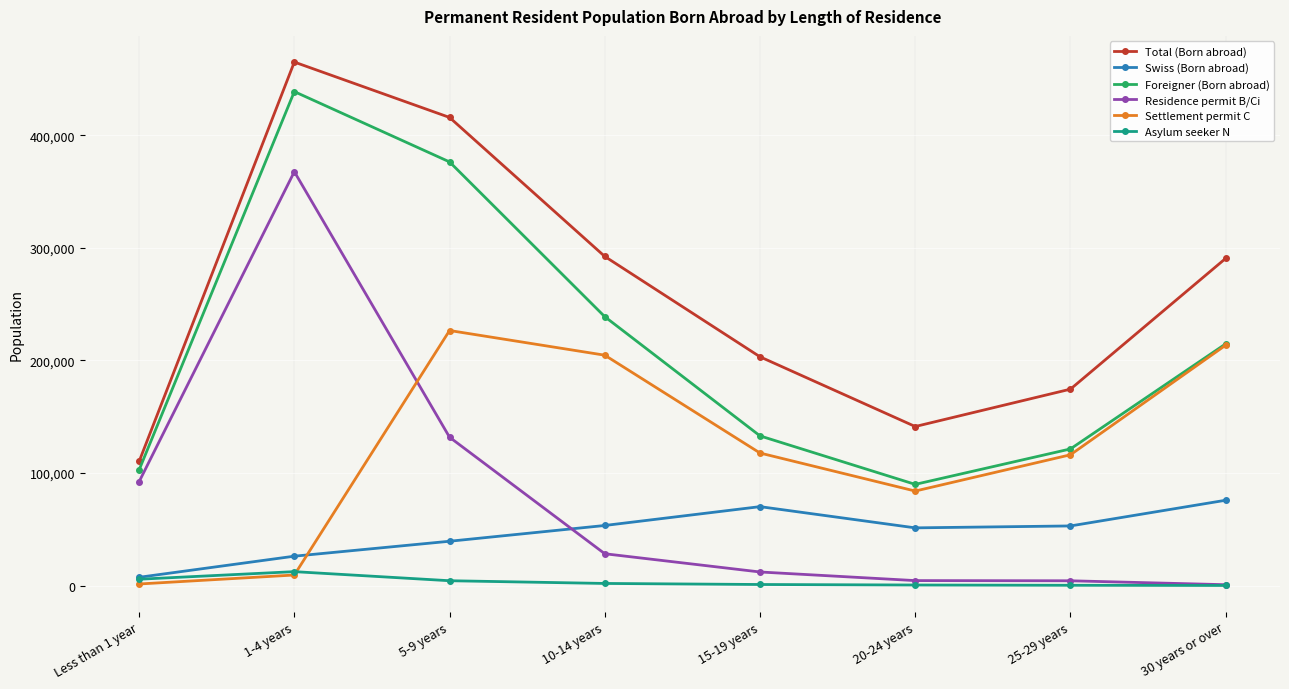

Rank the series by their maximum value, from lowest to highest.

Asylum seeker N, Swiss (Born abroad), Settlement permit C, Residence permit B/Ci, Foreigner (Born abroad), Total (Born abroad)